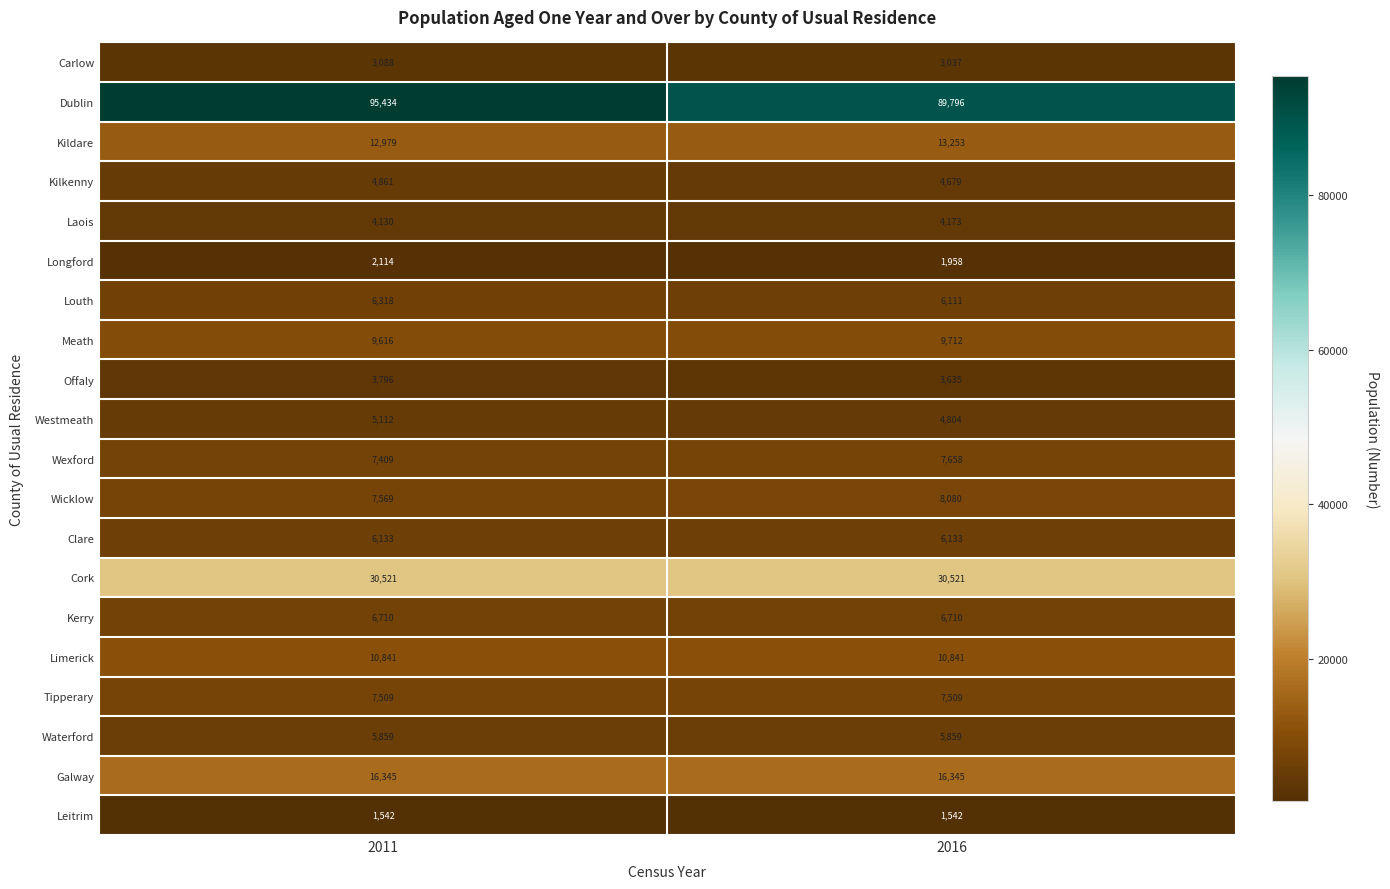

Rank the series by their maximum value, from highest to lowest.

Dublin, Cork, Galway, Kildare, Limerick, Meath, Wicklow, Wexford, Tipperary, Kerry, Louth, Clare, Waterford, Westmeath, Kilkenny, Laois, Offaly, Carlow, Longford, Leitrim